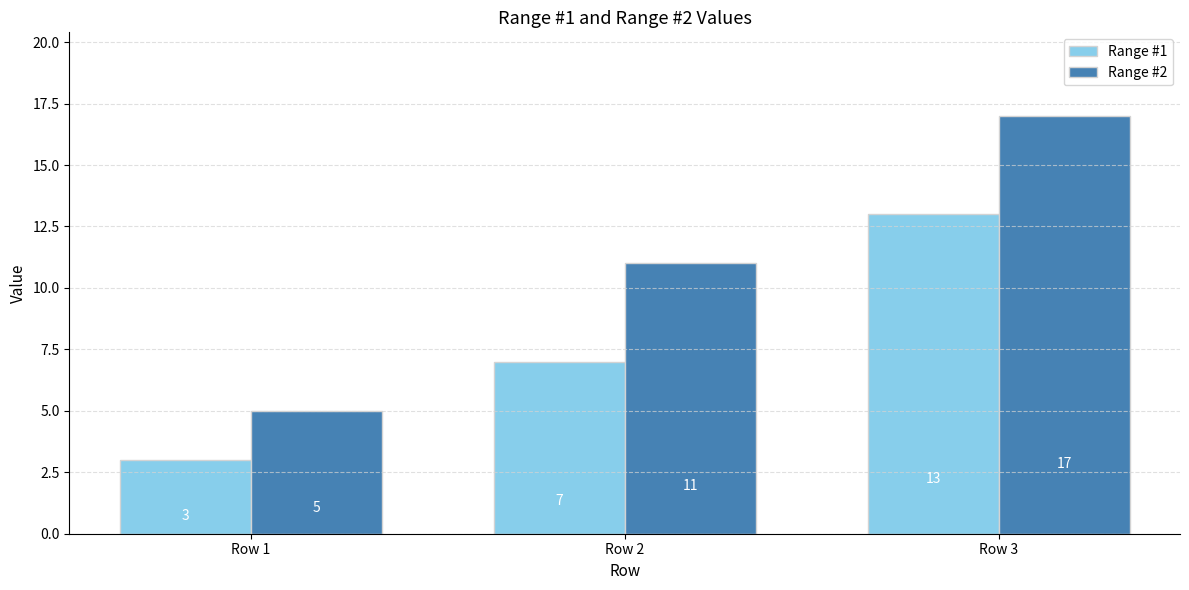

Which series changed the most between Row 1 and Row 3?

Range #2